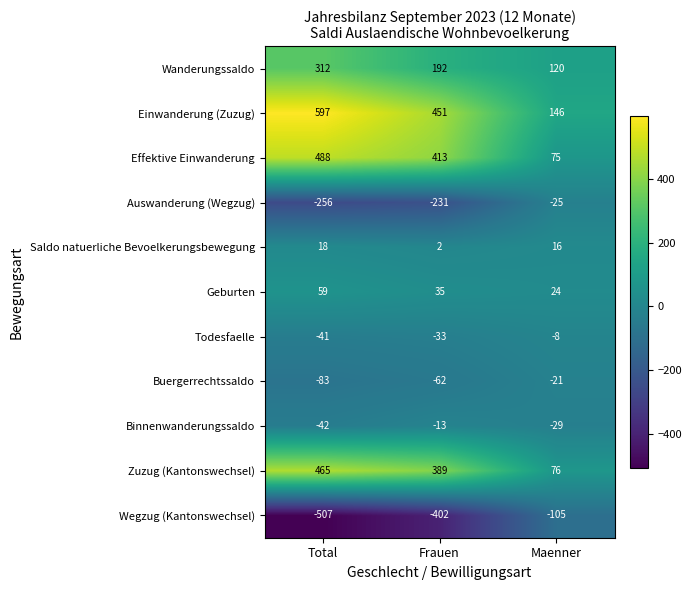

How many values in the Effektive Einwanderung series are below 413?

1